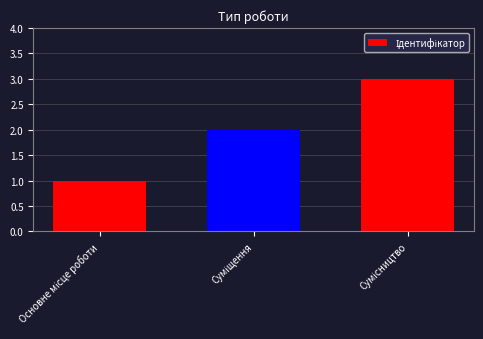

What is the sum of all values?

6